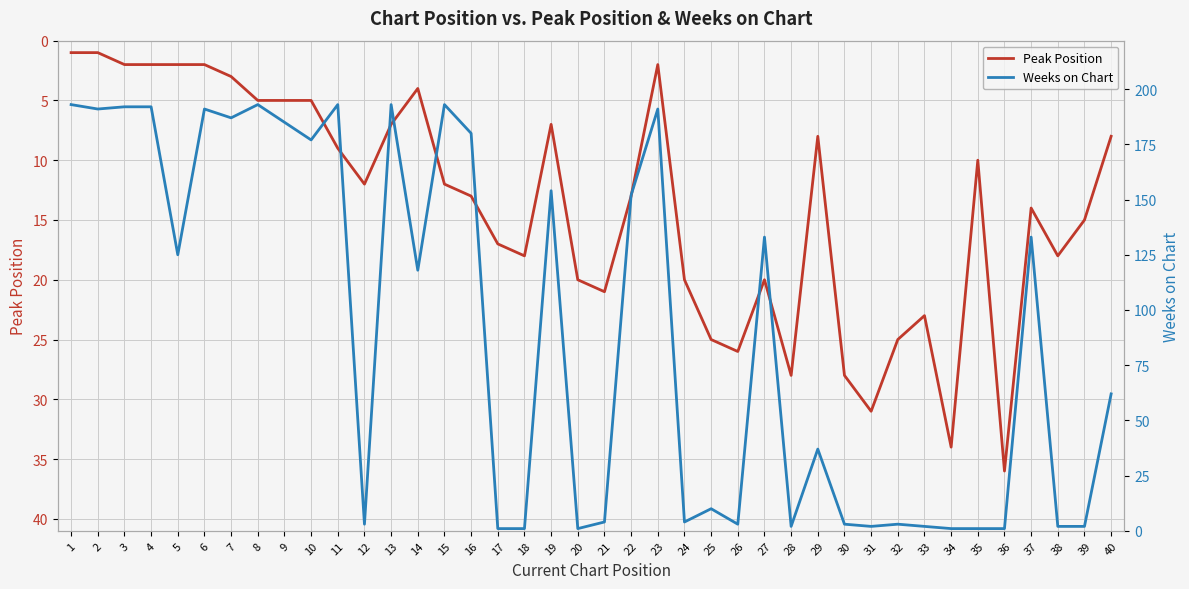

What is the difference between the maximum and minimum values in the Weeks on Chart series?

192